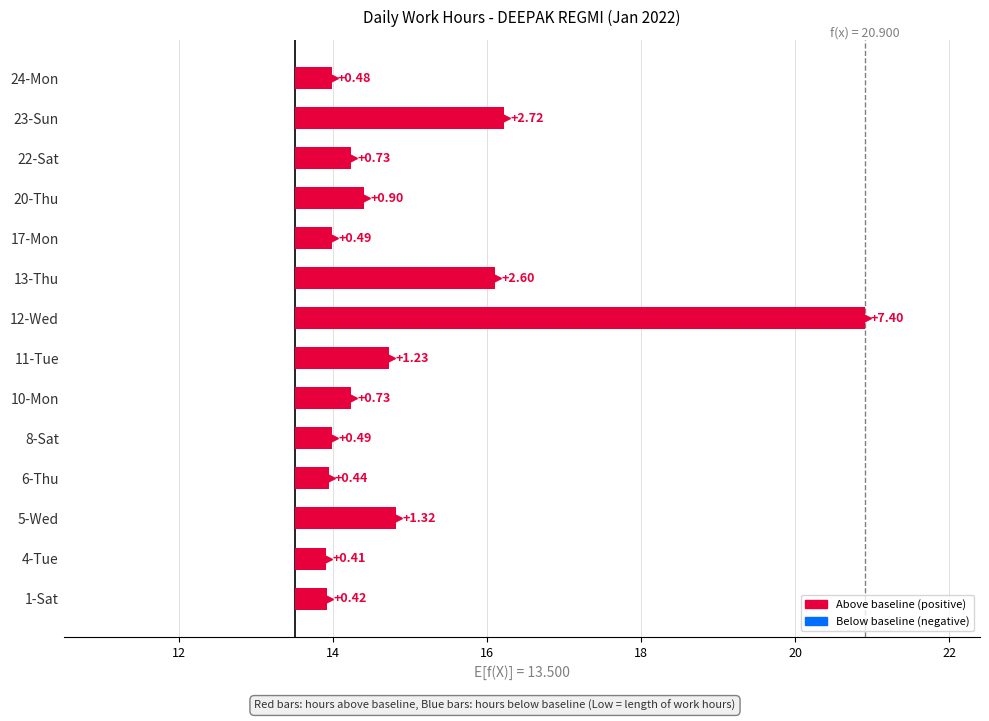

What is the total value across all series at 8-Sat?

14.0